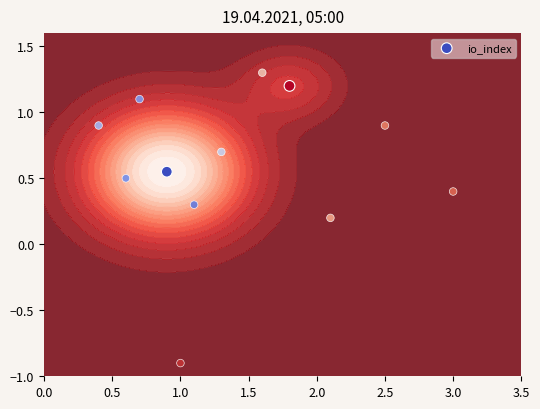

Is it true that the value at 0.5 is 1.6?

False